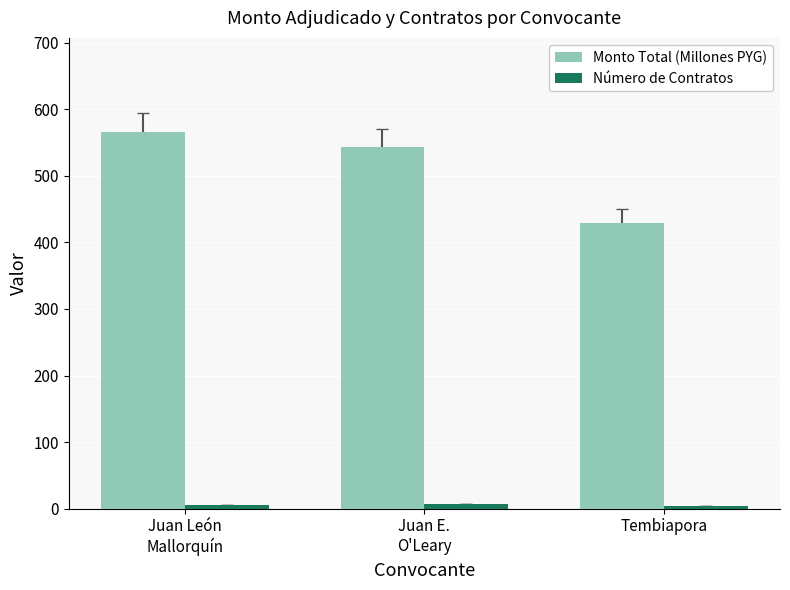

What is the average value of the Monto Total (Millones PYG) series?

512.8